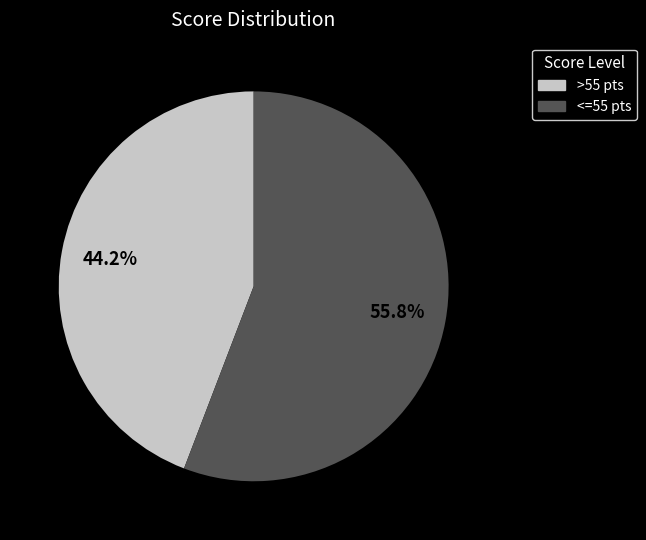

To the nearest percent, what is the difference between the largest and smallest slice percentages?

12%